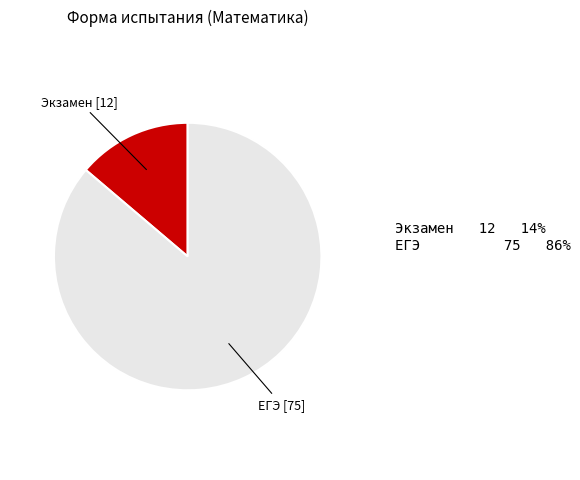

Does any single category account for the majority?

Yes